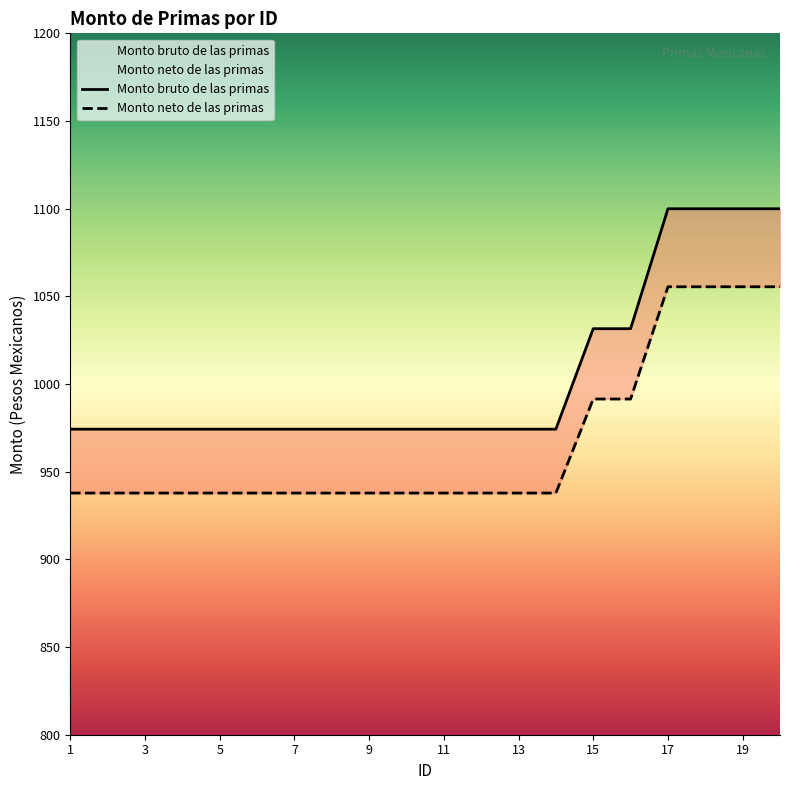

True or false: Monto bruto de las primas and Monto neto de las primas cross at least once.

False